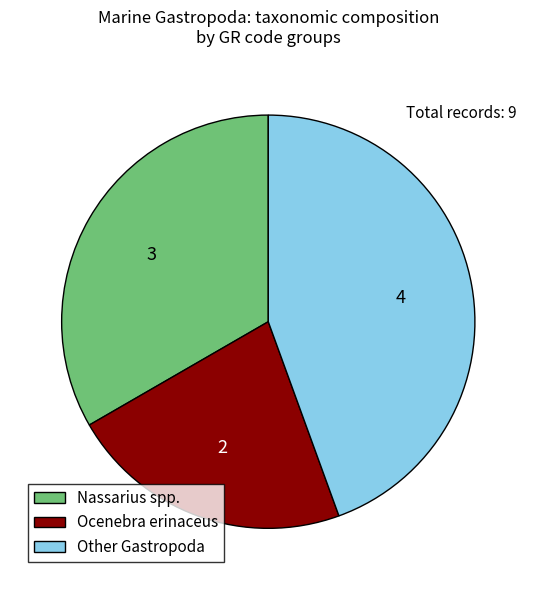

True or false: Nassarius spp. accounts for 26% of the total.

False